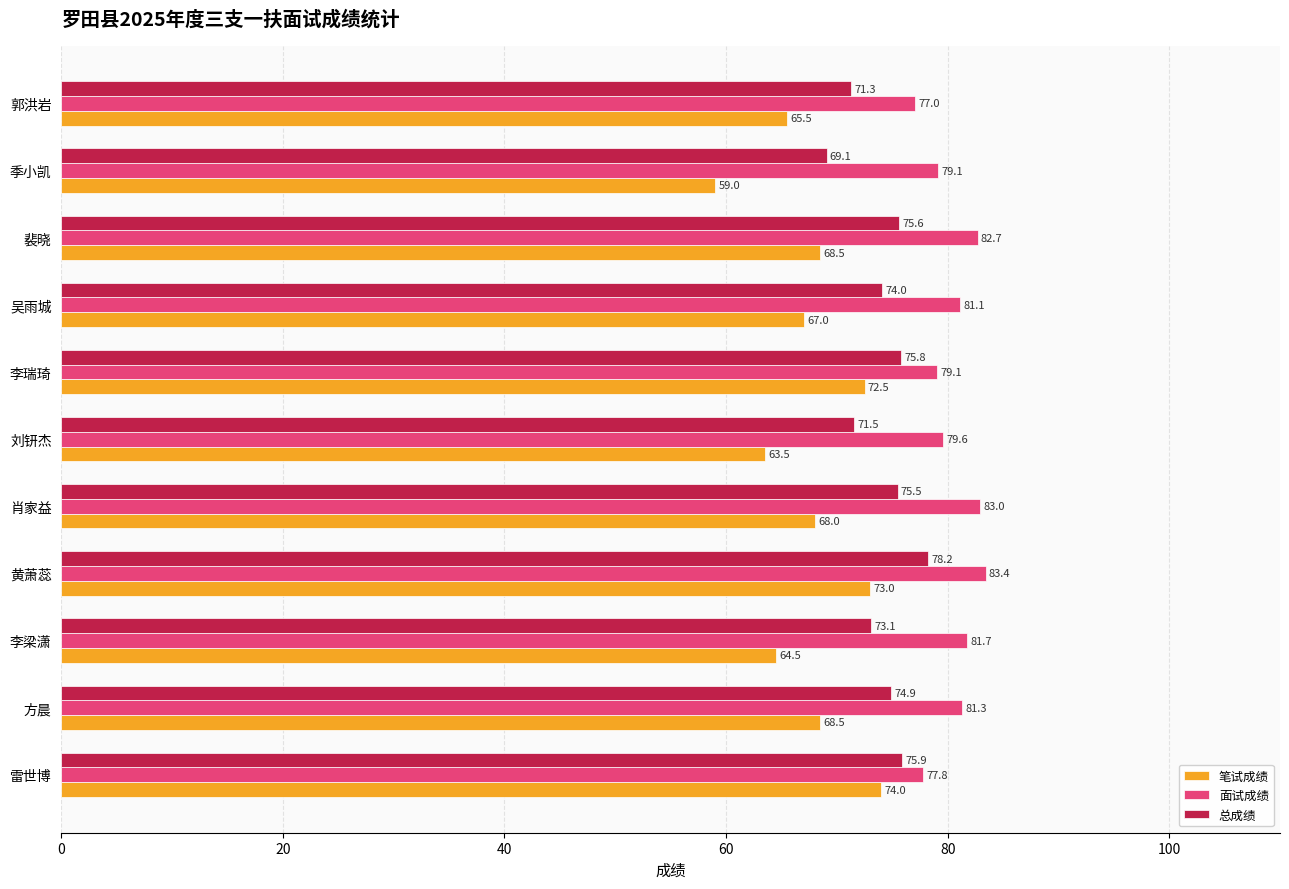

What is the average value of the 面试成绩 series?

80.5